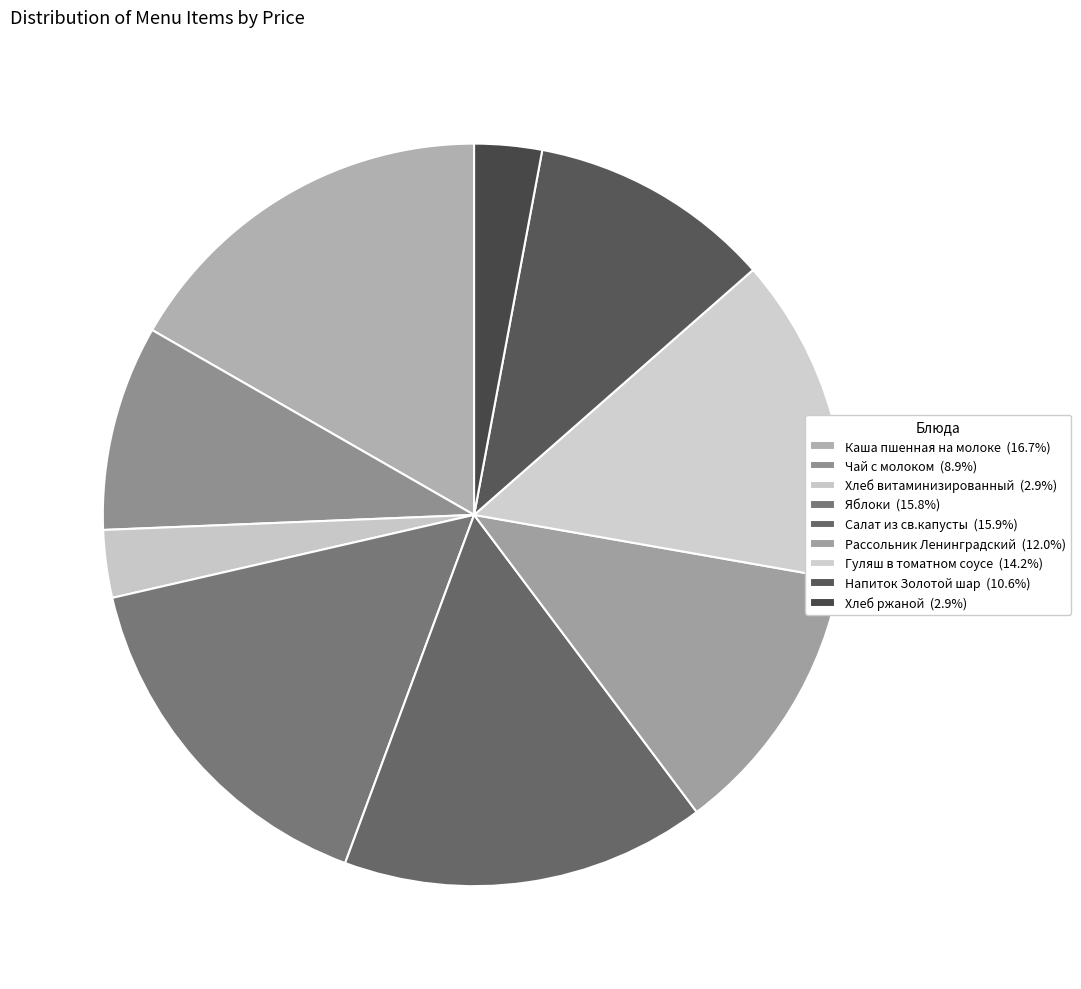

What is the ratio of the value at Салат из св.капусты to the value at Хлеб ржаной?

5.4